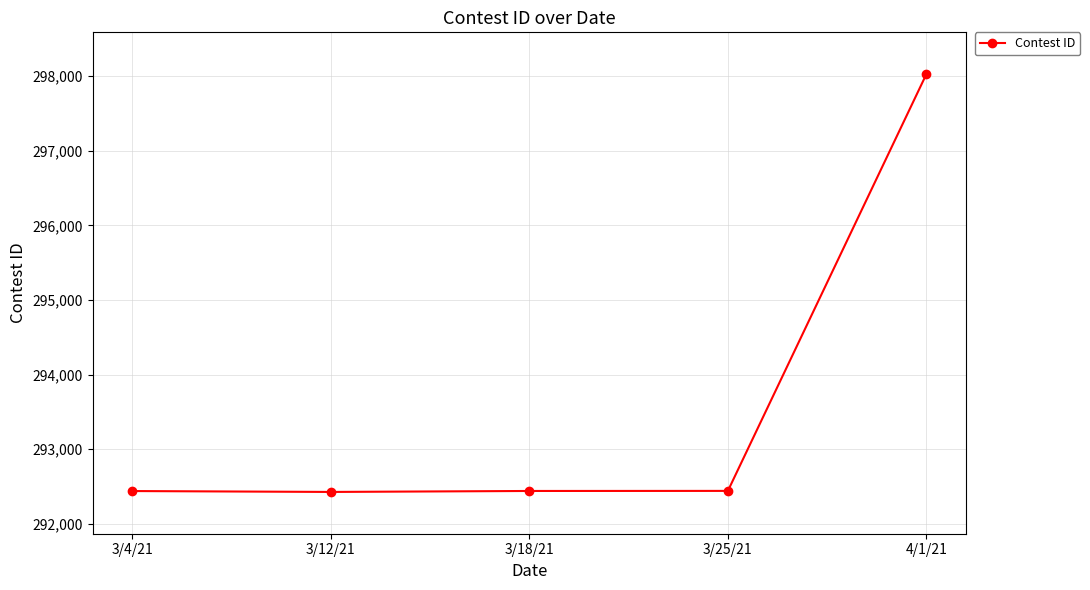

How many data points are less than 292441?

2